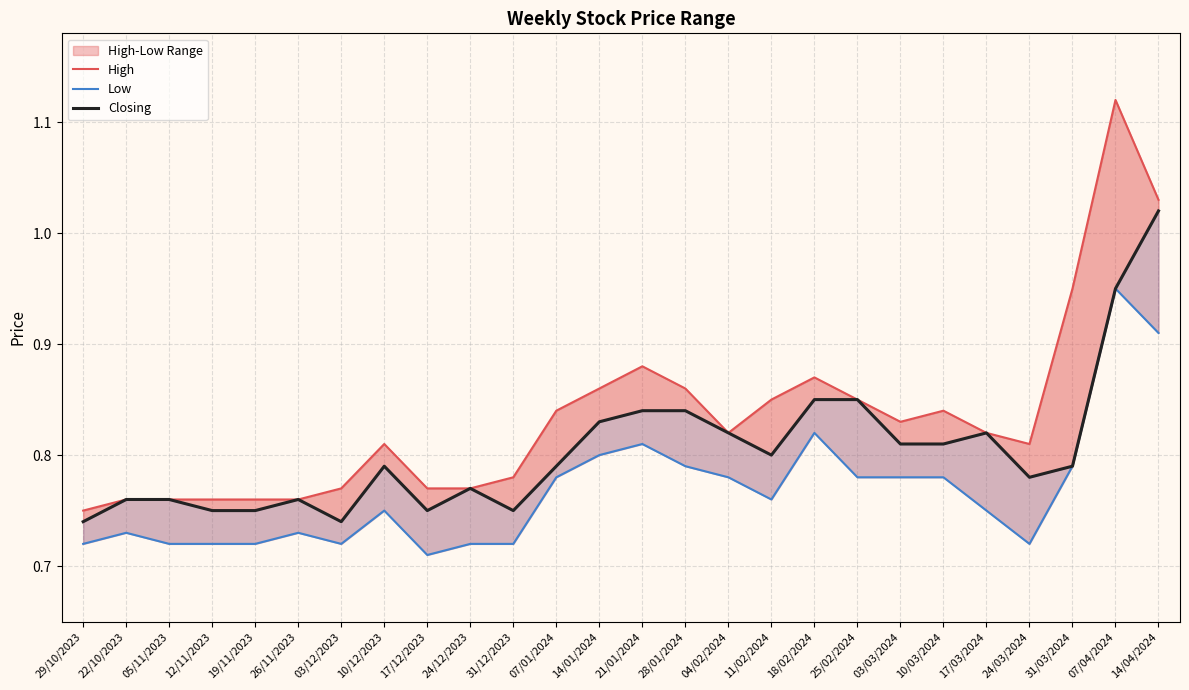

True or false: Closing has a value of 0.4 at 03/03/2024.

False